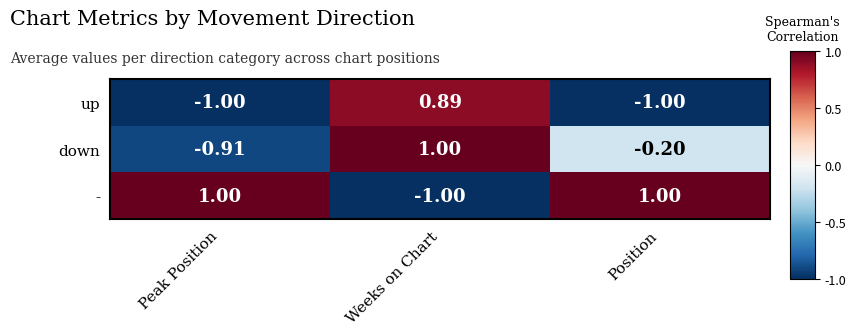

Rank the categories by down value from highest to lowest.

Weeks on Chart, Position, Peak Position